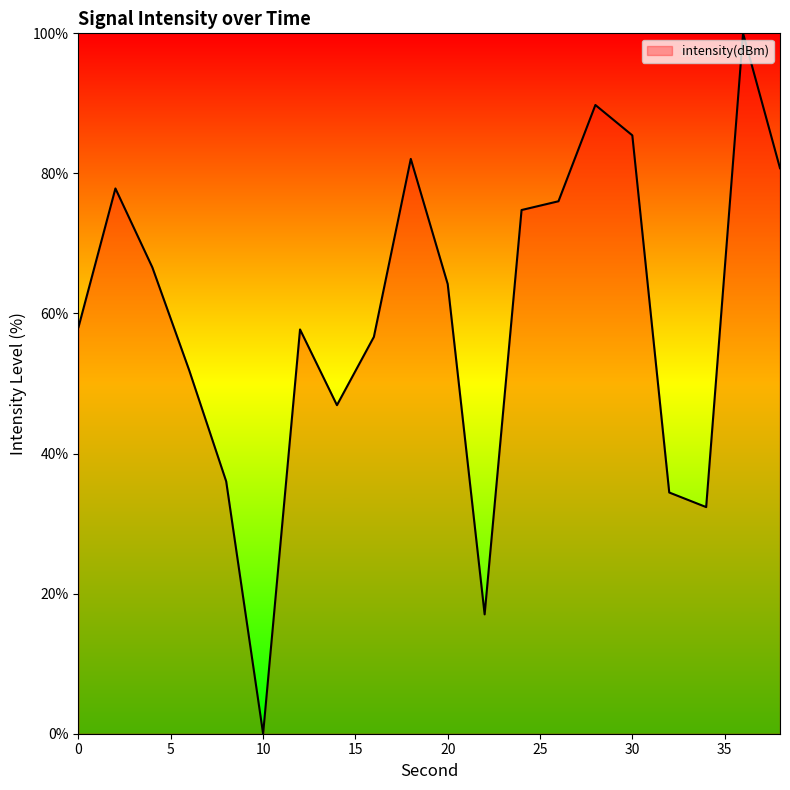

What is the difference between the maximum and minimum values?

100.0